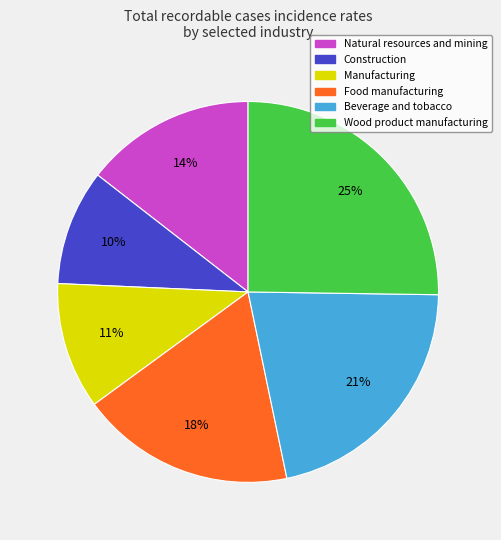

Which has a higher value, Construction or Manufacturing?

Manufacturing